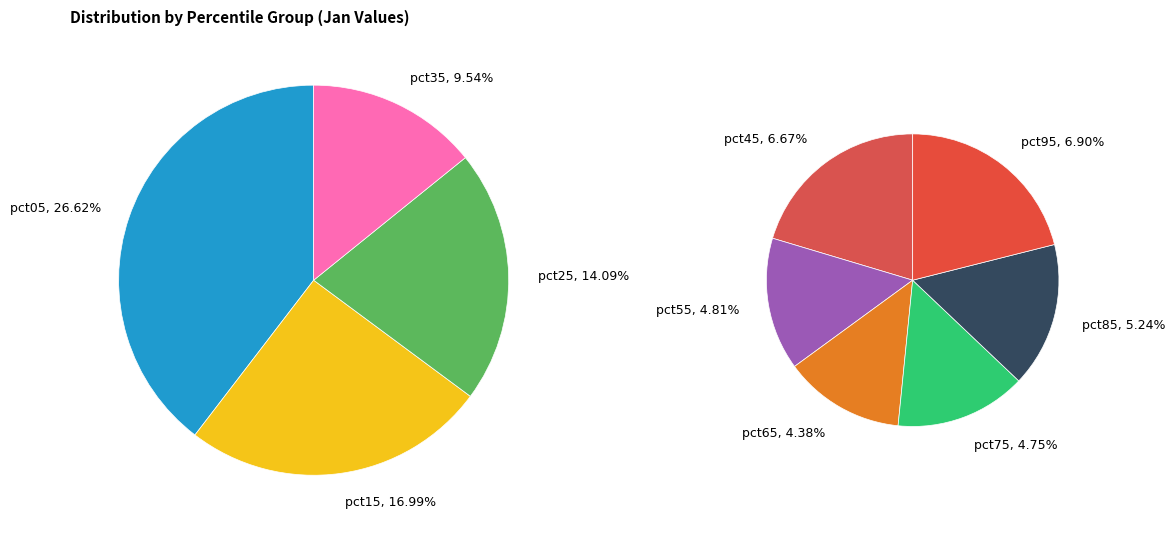

Rank the categories by value from highest to lowest.

pct05, pct15, pct25, pct35, pct95, pct45, pct85, pct55, pct75, pct65